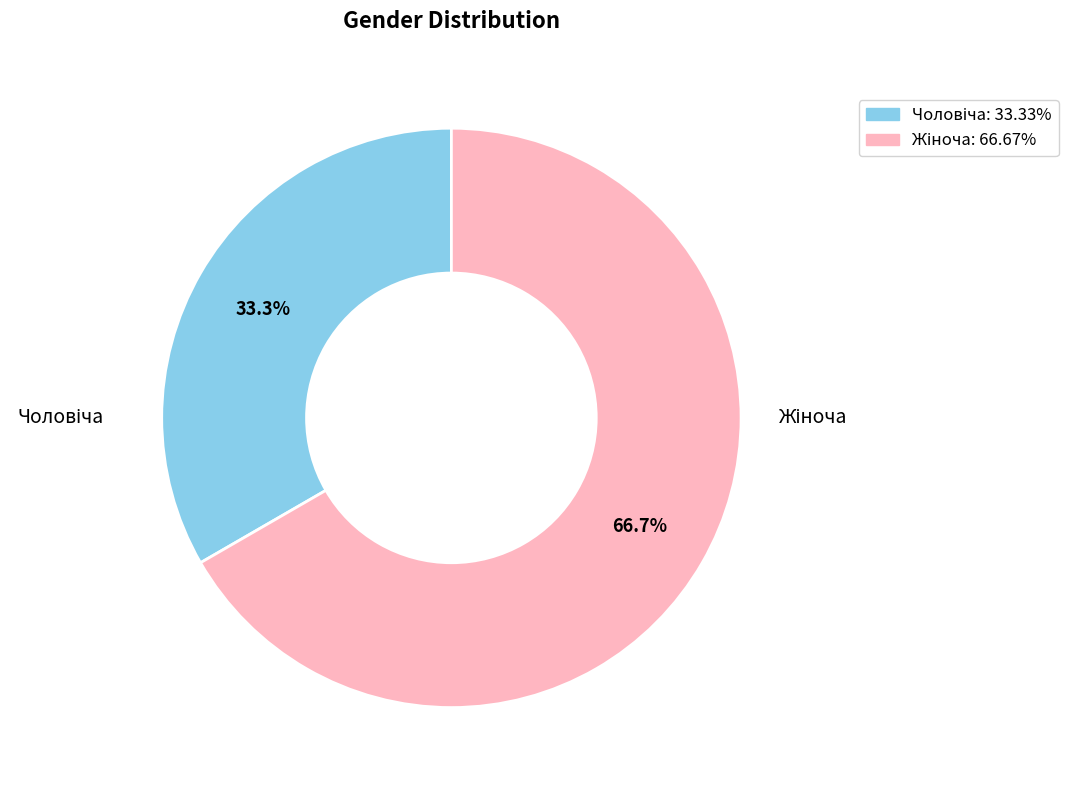

Is there any slice that represents more than half of the pie?

Yes